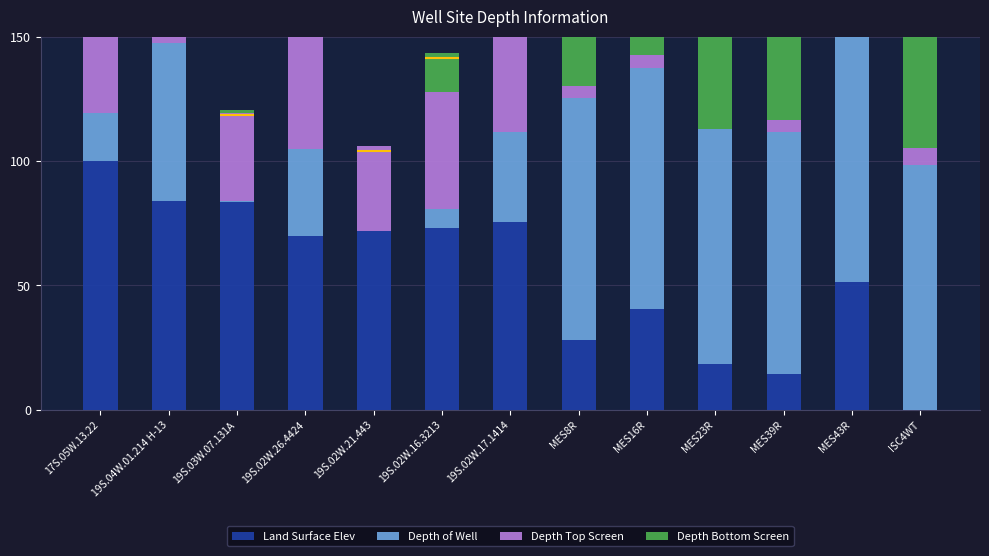

The value of Depth of Well at 19S.02W.26.4424 is 18.3. True or false?

False